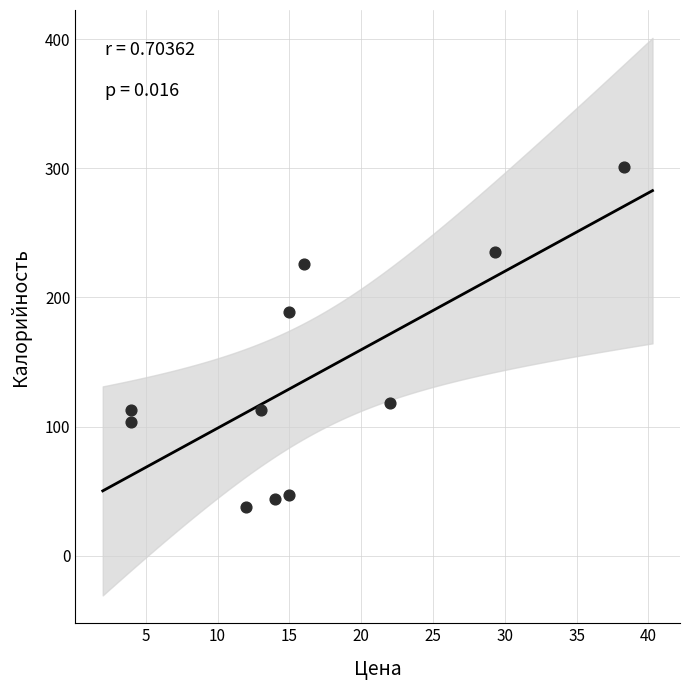

What is the average X value?

16.6